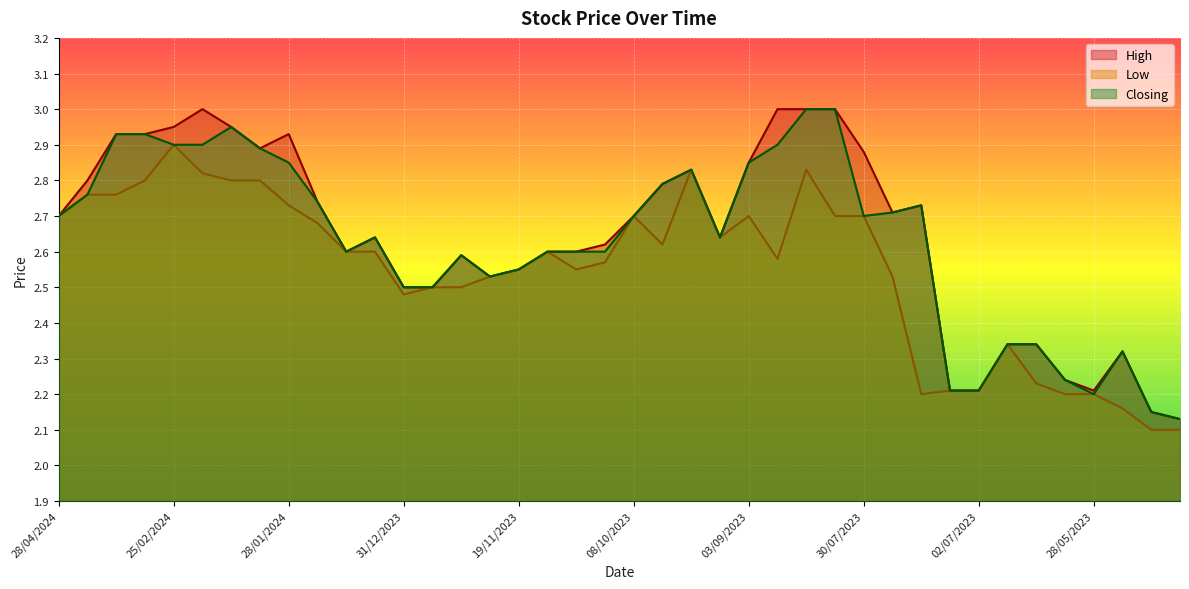

True or false: High has a value of 2.9 at 03/09/2023.

True